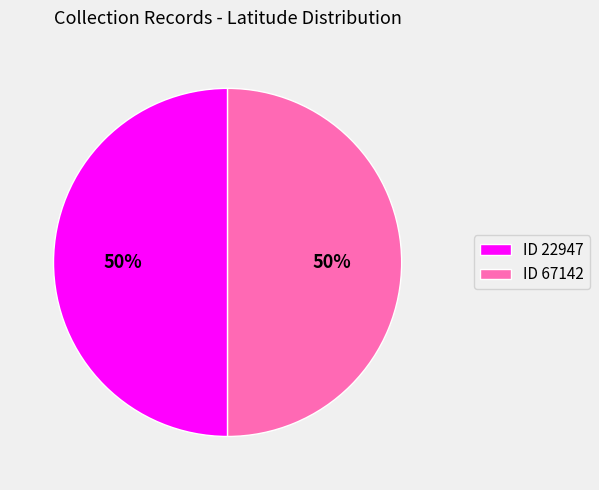

Approximately how many times larger is the value at ID 67142 compared to ID 22947?

1.0